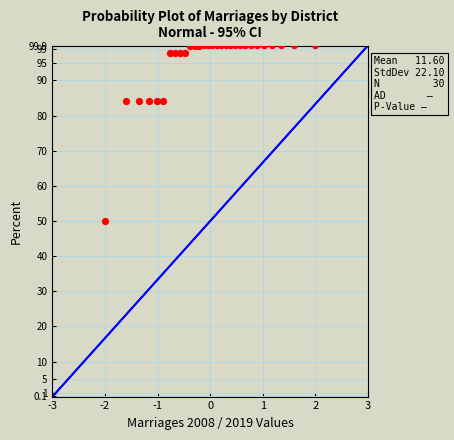

What is the range of Y values (max minus min)?

50.0